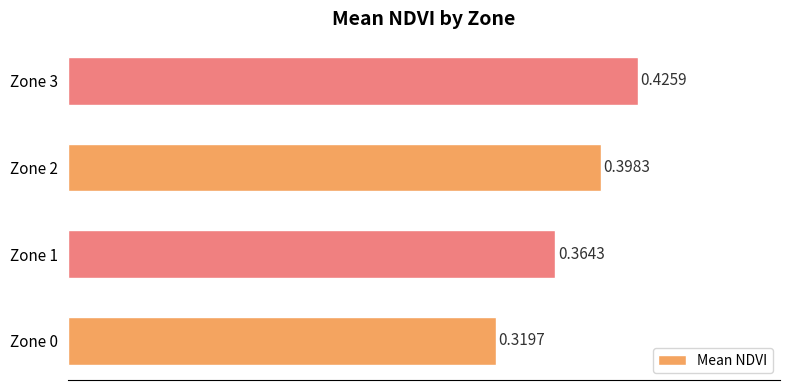

What is the change in value from Zone 0 to Zone 2?

+0.1